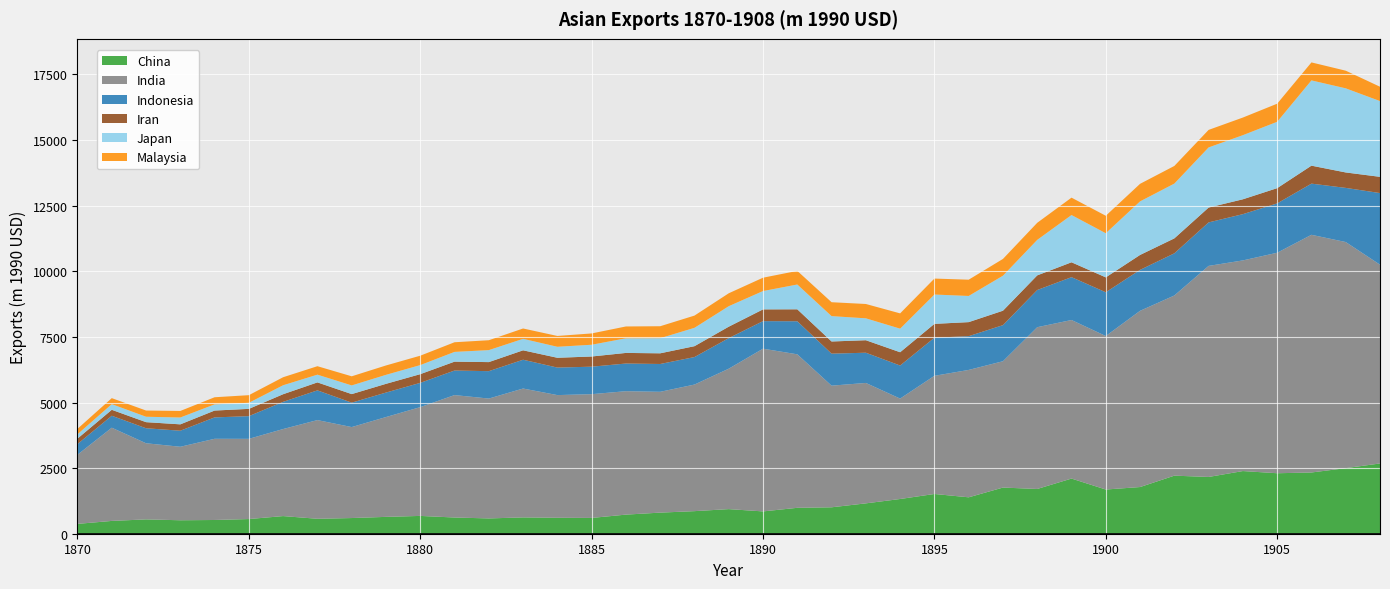

Reading left to right, extract all data points from this chart.

China: 374.9	487.9	546.2	512.9	523.3	559.2	672.2	569.2	597.4	642.0	678.7	617.8	583.0	621.6	607.5	601.4	728.0	804.3	860.4	937.6	850.5	987.4	1006.9	1156.9	1323.3	1514.8	1387.6	1758.8	1705.2	2102.0	1684.2	1778.9	2212.5	2163.2	2387.9	2304.7	2333.6	2498.7	2677.6
India: 2636.0	3551.9	2901.0	2801.0	3094.2	3056.8	3317.5	3761.4	3466.7	3804.1	4145.8	4665.3	4567.7	4911.2	4675.2	4716.5	4703.1	4603.8	4823.8	5351.2	6200.5	5849.3	4635.3	4588.6	3826.6	4502.6	4854.1	4814.4	6164.7	6041.8	5849.7	6715.5	6865.3	8042.6	8027.2	8402.1	9057.4	8616.6	7574.8
Indonesia: 407.4	455.9	572.0	611.5	814.8	864.7	1036.4	1132.1	930.7	932.9	924.6	935.9	1044.1	1097.5	1048.6	1047.0	1054.4	1059.9	1048.0	1165.2	1049.8	1259.3	1219.7	1151.7	1259.5	1453.0	1286.4	1375.2	1416.3	1633.0	1667.0	1559.8	1606.8	1657.7	1762.6	1880.7	1949.6	2062.8	2728.8
Iran: 206.6	226.4	232.1	242.7	261.0	277.1	290.2	303.7	325.7	332.6	331.3	338.1	344.8	358.8	373.4	388.2	404.0	406.9	414.2	435.6	448.1	455.7	463.3	476.3	506.0	526.6	534.9	549.9	558.2	566.5	567.8	569.0	570.2	565.3	566.5	581.0	684.8	588.6	618.2
Japan: 165.7	215.9	206.5	260.7	236.3	232.4	341.6	295.1	330.4	342.9	345.3	371.8	456.6	437.3	418.9	448.1	557.4	575.9	699.8	780.6	698.6	945.0	966.9	834.3	898.5	1117.5	997.2	1334.1	1353.0	1800.6	1681.9	2041.0	2087.4	2291.3	2443.3	2528.3	3248.9	3205.2	2887.2
Malaysia: 206.6	228.7	236.6	249.5	270.6	289.6	305.6	322.0	347.7	357.3	358.1	367.5	377.0	394.4	412.5	430.9	450.6	455.9	466.0	492.2	508.4	519.0	529.6	546.4	582.5	608.2	619.7	639.1	650.7	662.3	665.7	668.9	672.1	668.1	671.2	690.0	685.8	672.6	546.2